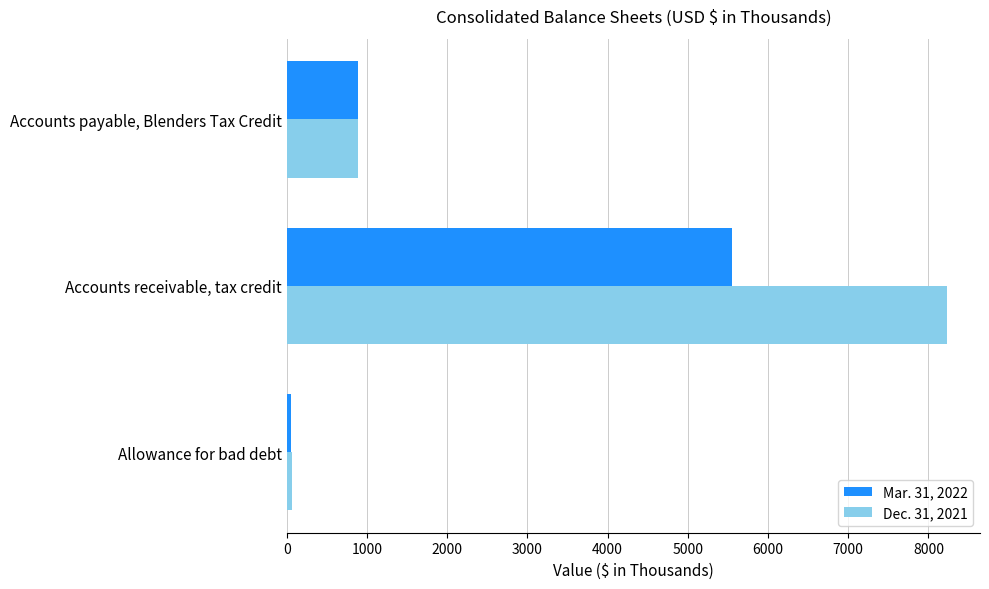

True or false: Dec. 31, 2021 has a value of 8232 at Accounts receivable, tax credit.

True